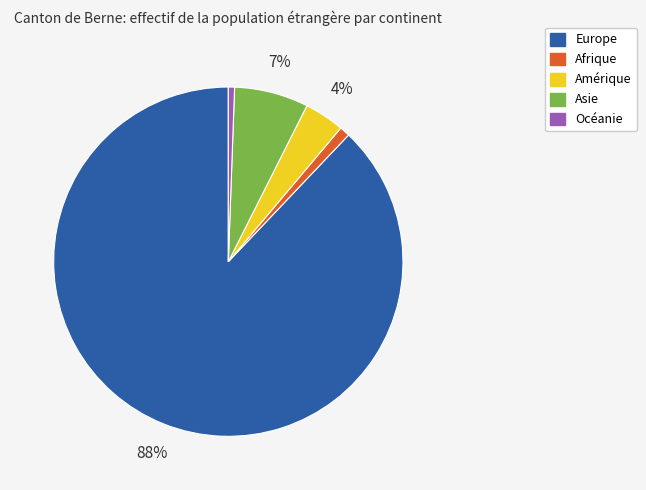

To the nearest percent, what portion does Afrique represent?

1%